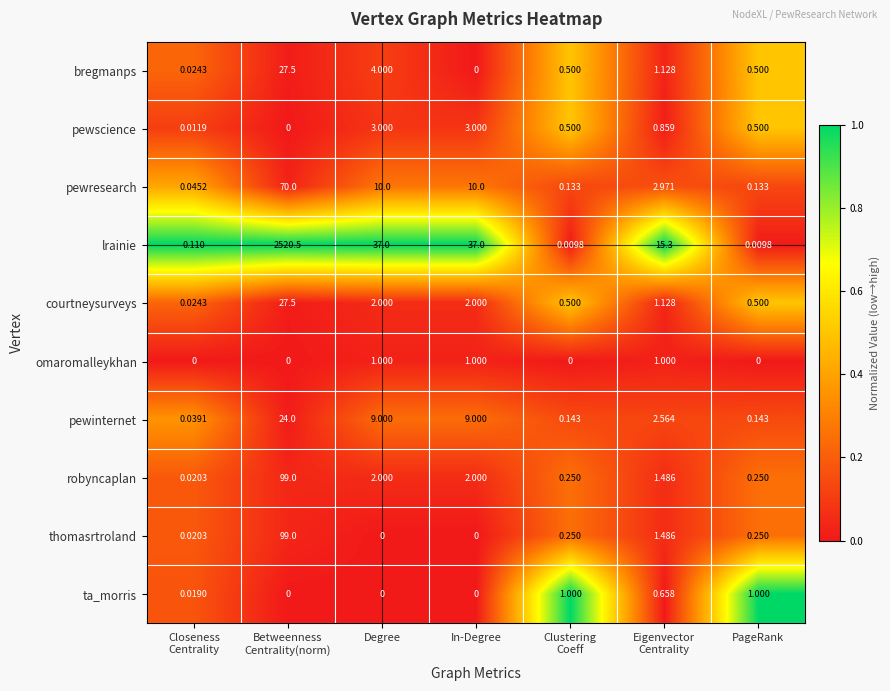

What is the spread (max minus min) of values at In-Degree?

37.0